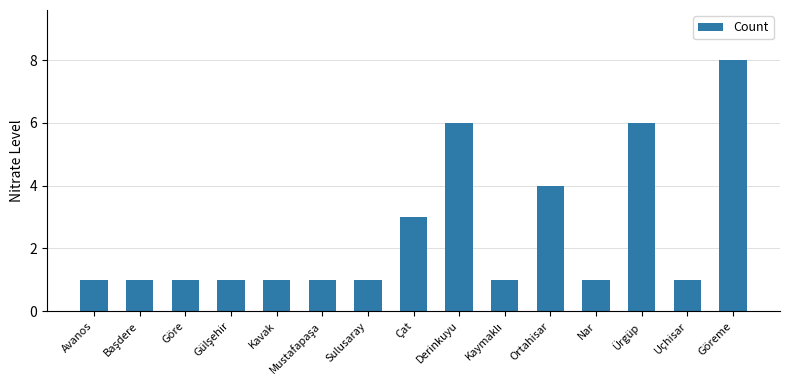

Which category has the highest value across all series?

Göreme